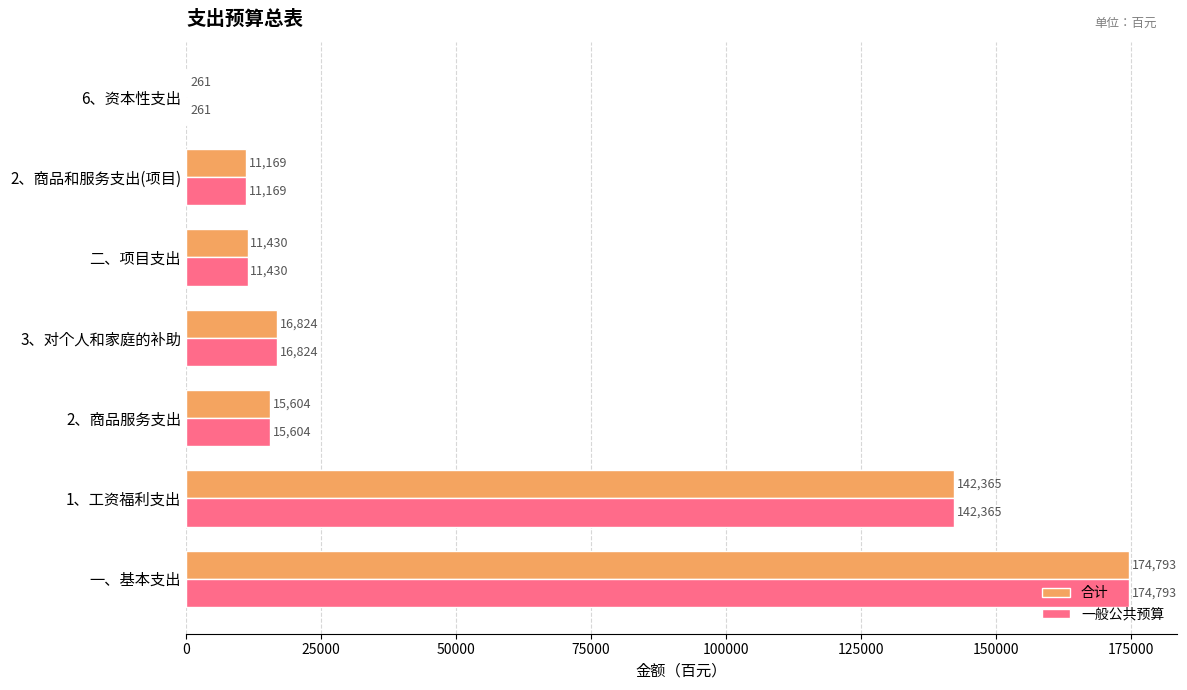

What is the approximate value of 合计 at 3、对个人和家庭的补助, to the nearest 100?

16800